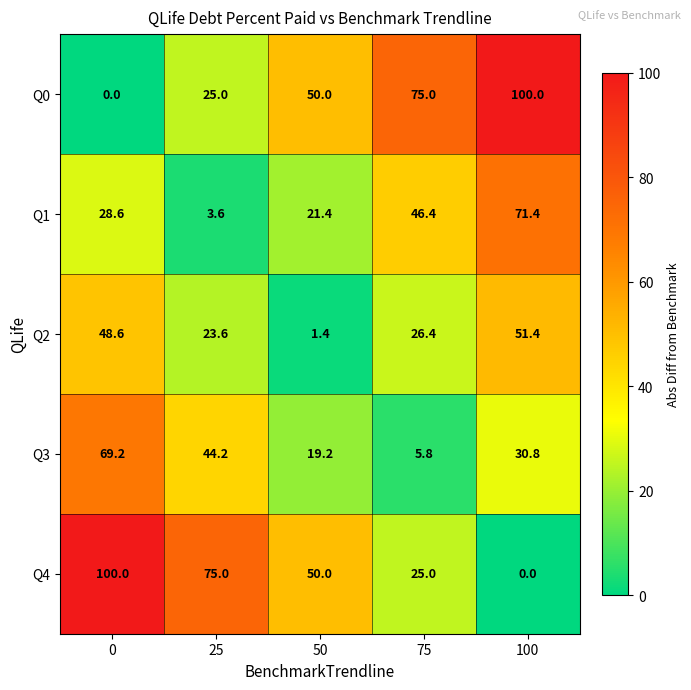

Rank the series at 75 from lowest to highest value.

Q3, Q4, Q2, Q1, Q0